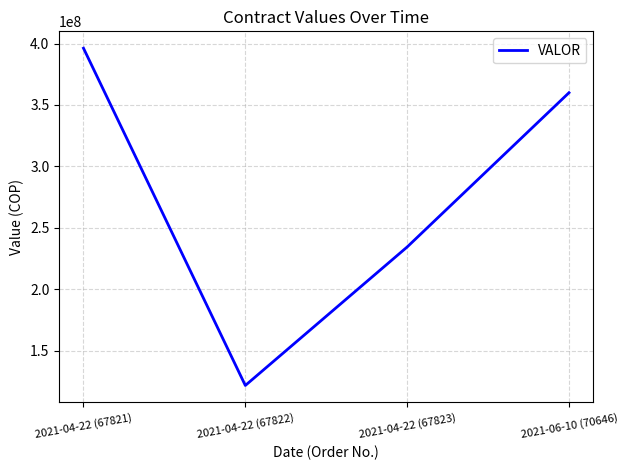

List the labels in order of value, smallest first.

2021-04-22 (67822), 2021-04-22 (67823), 2021-06-10 (70646), 2021-04-22 (67821)